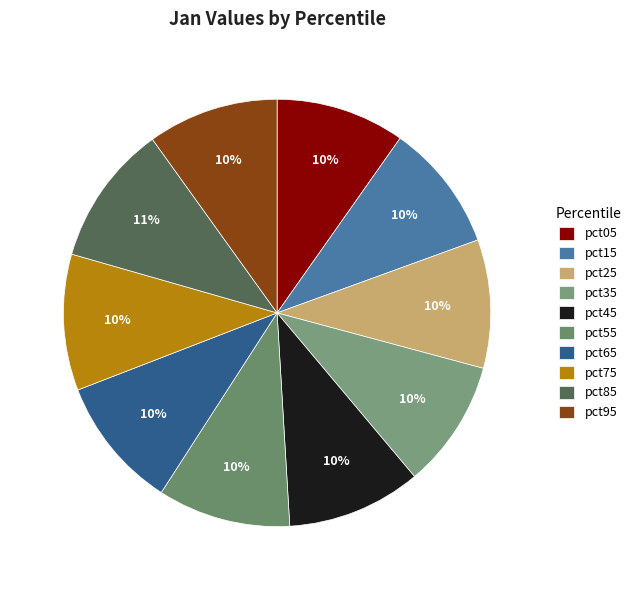

How many segments does this pie chart have?

10